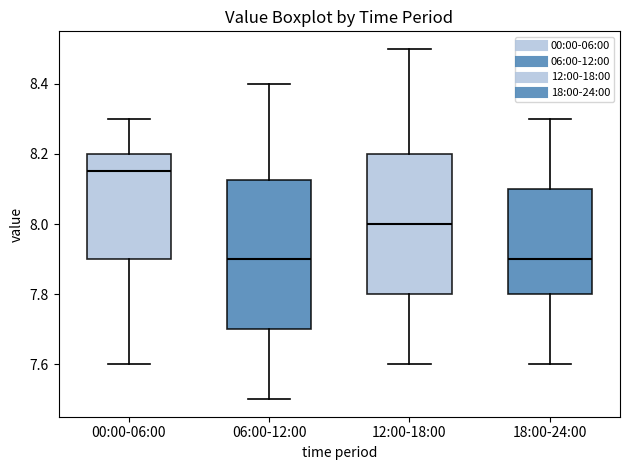

Which box is the tallest, from its lower edge to its upper edge?

06:00-12:00